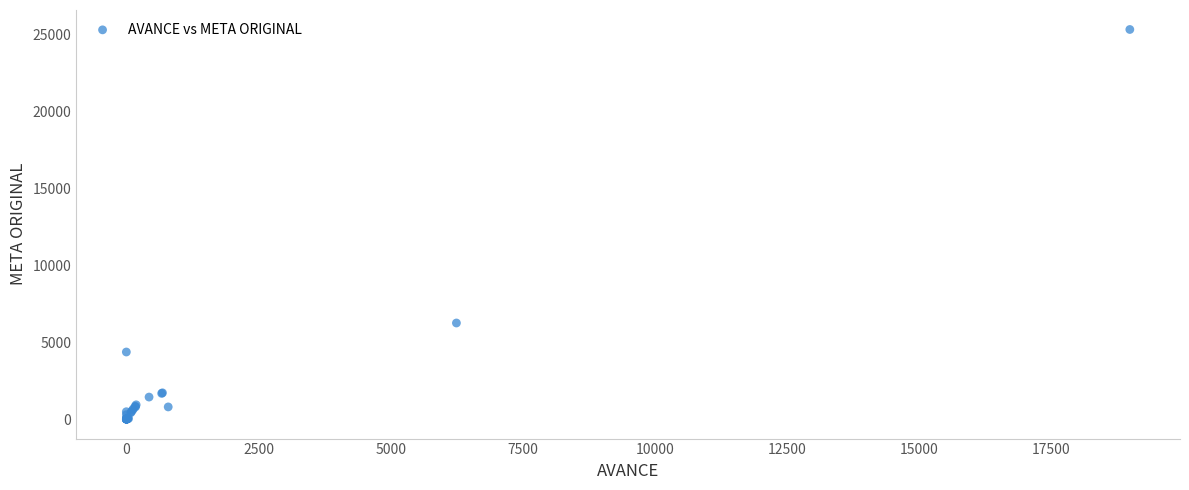

What Y value in the scatter plot is closest to 12655?

6244